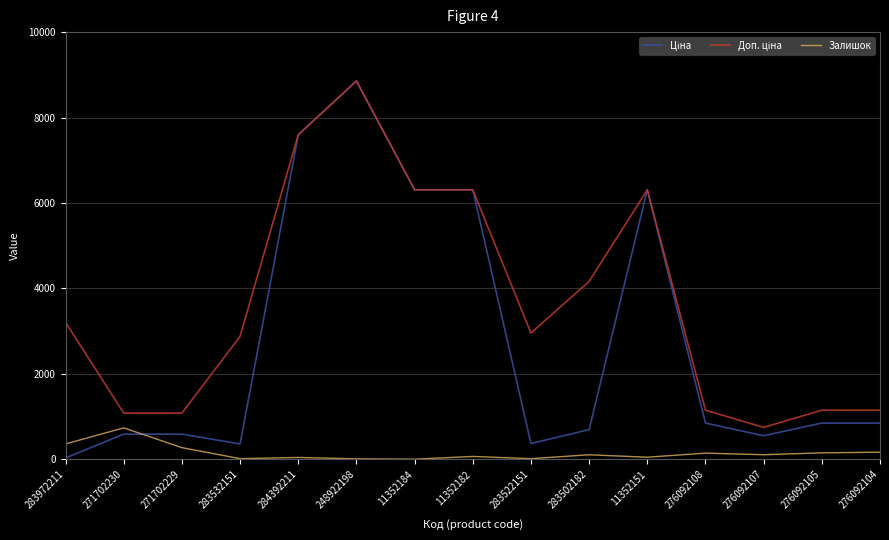

What is the maximum value shown in the chart?

8856.7